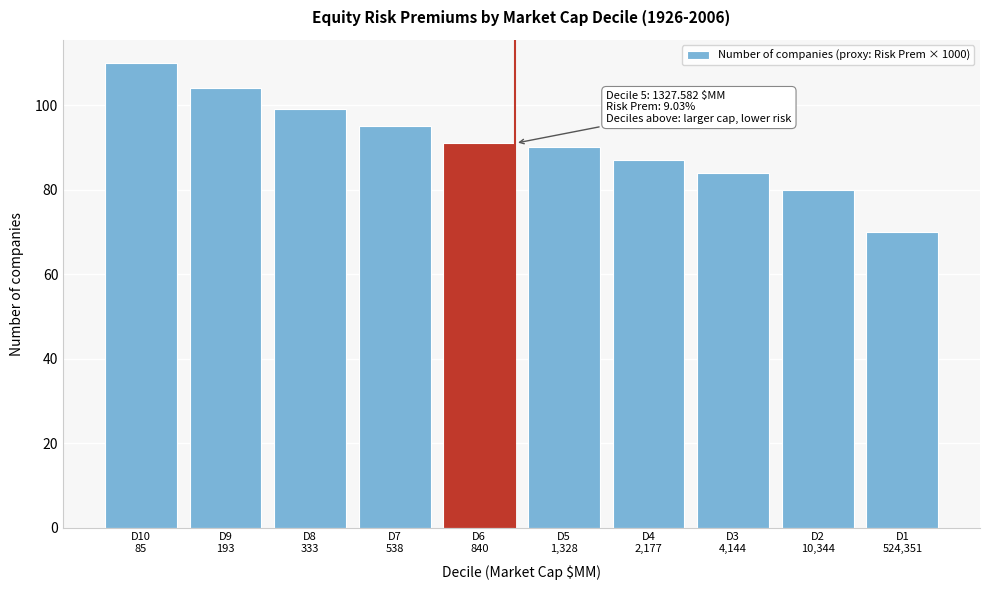

Reading right to left, what are all the values shown in this chart?

70	80	84	87	90	91	95	99	104	110